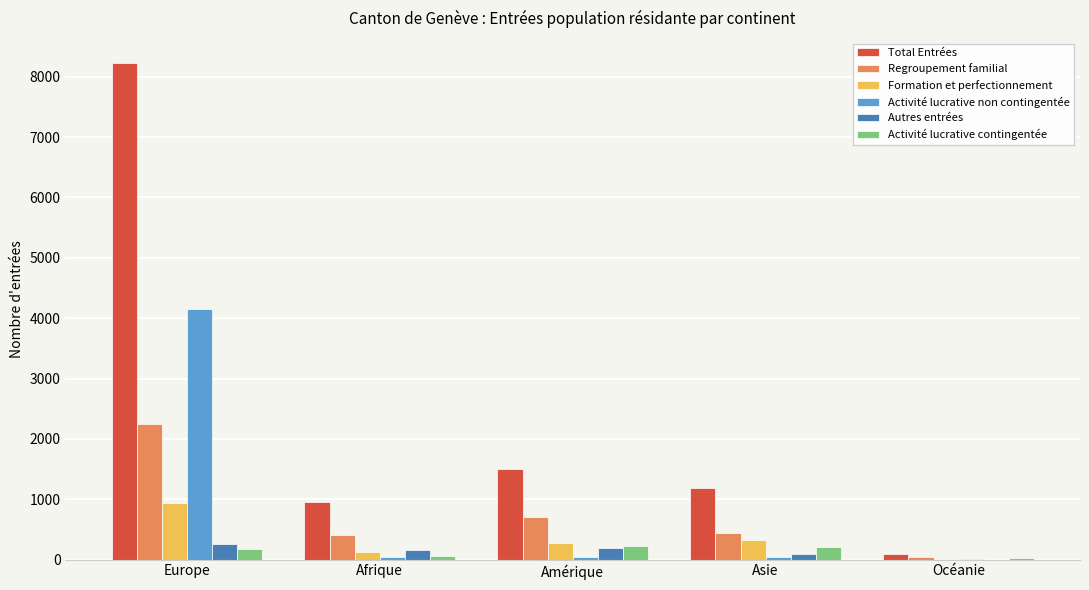

At which label does Regroupement familial reach its peak?

Europe